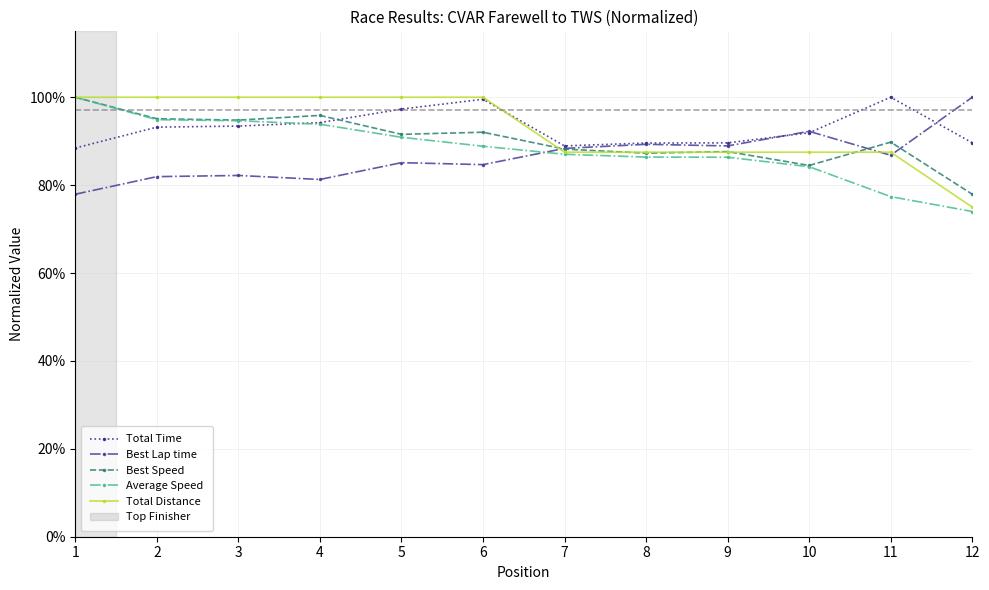

List the labels in order of Average Speed value, largest first.

1, 2, 3, 4, 5, 6, 7, 8, 9, 10, 11, 12